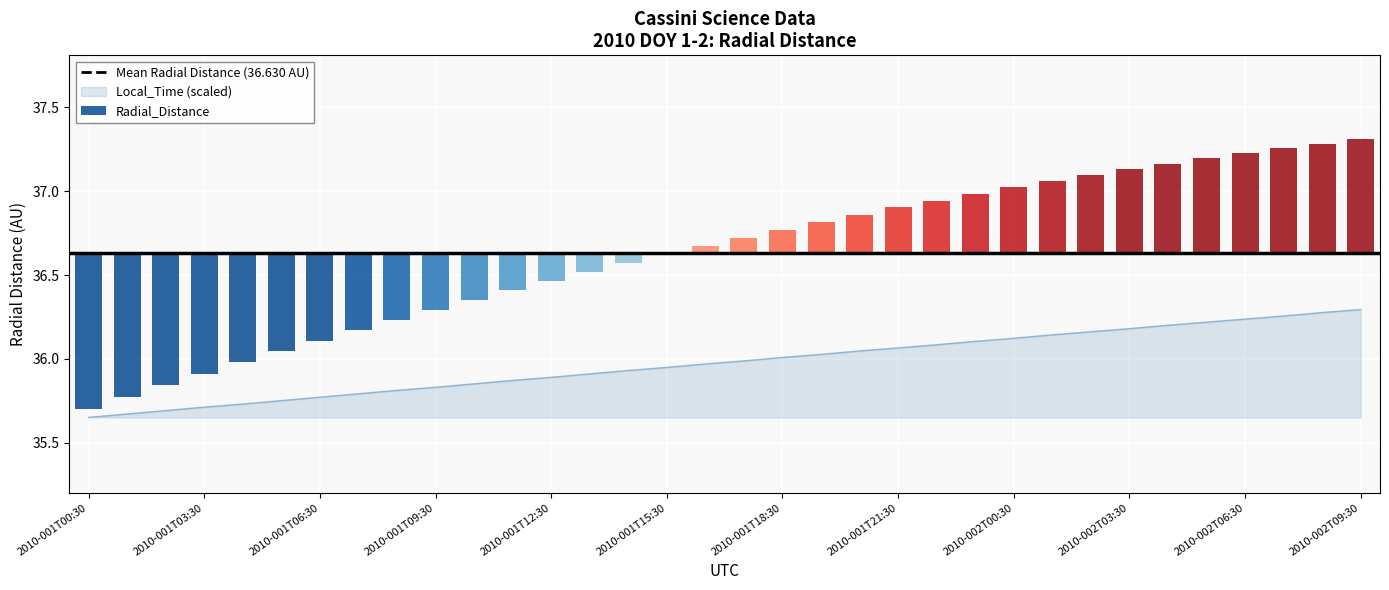

Which category has the lowest value in the Ave_doy series?

2010-001T00:30